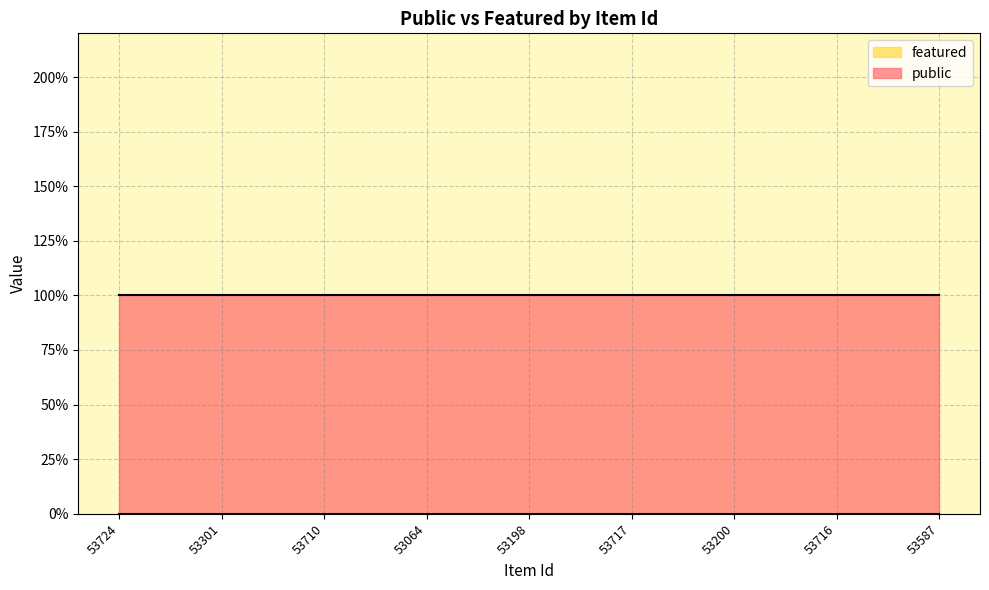

True or false: featured has a value of 0 at 53710.

True